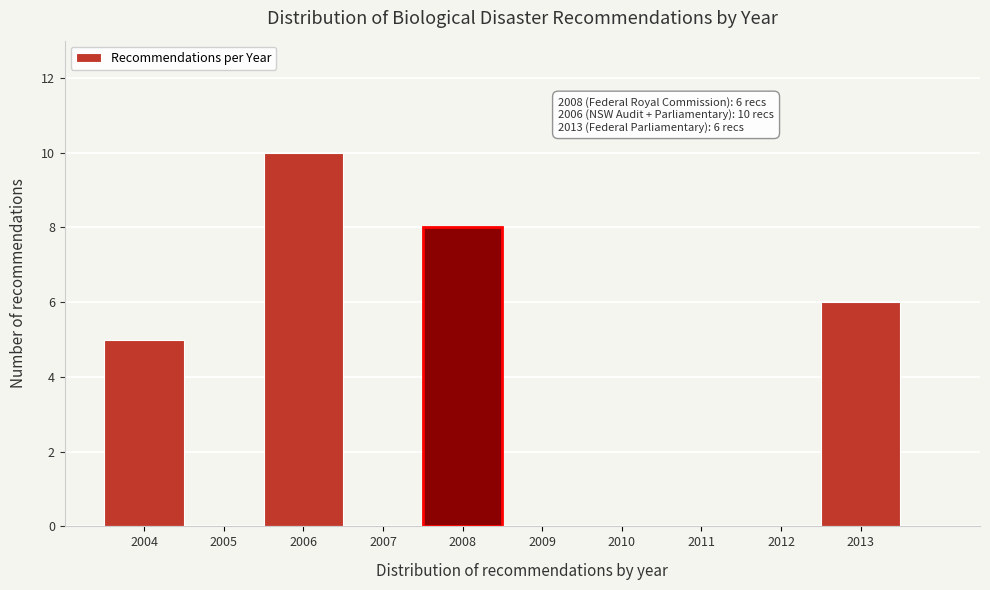

Over which range of the x-axis is the bar tallest?

2005.5 to 2006.5